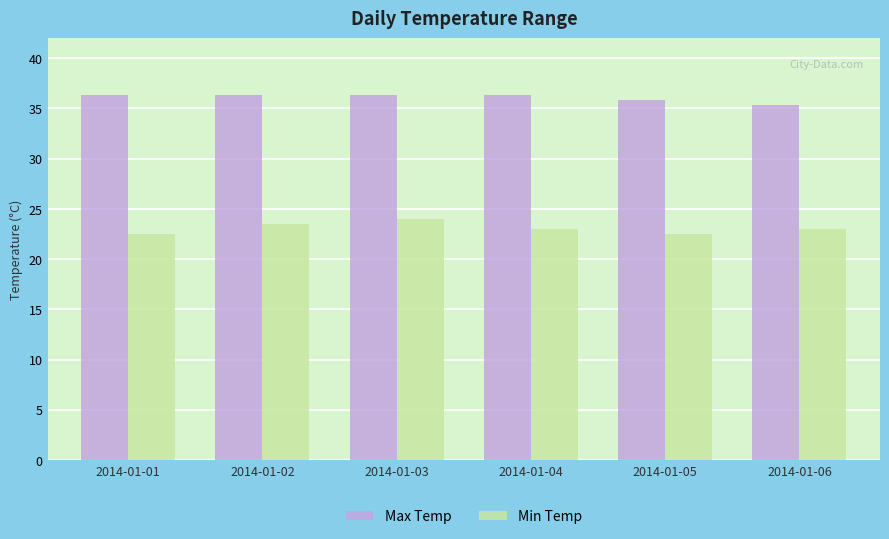

The value of Min Temp at 2014-01-01 is 22.5. True or false?

True